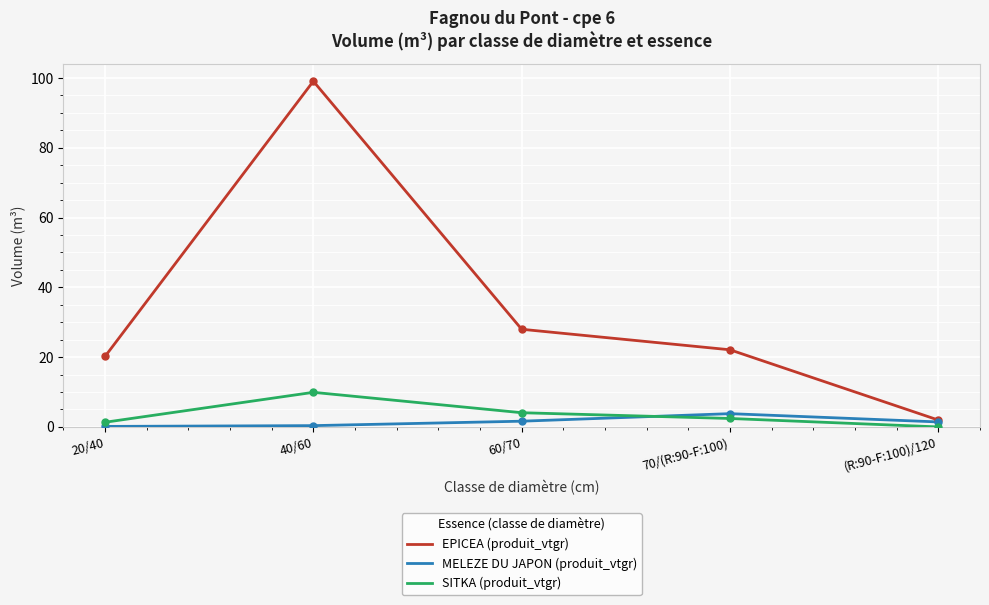

Rank the series at 70/(R:90-F:100) from highest to lowest value.

EPICEA (produit_vtgr), MELEZE DU JAPON (produit_vtgr), SITKA (produit_vtgr)